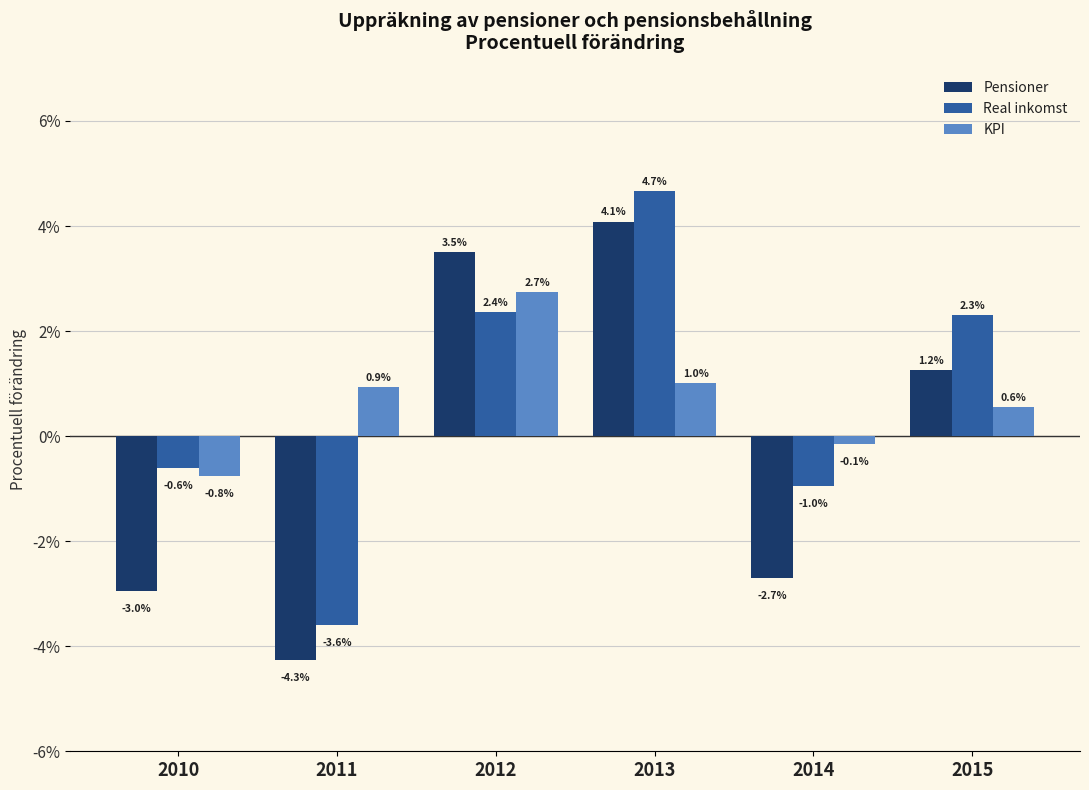

Is it true that Real inkomst equals 3.0 at 2015?

False